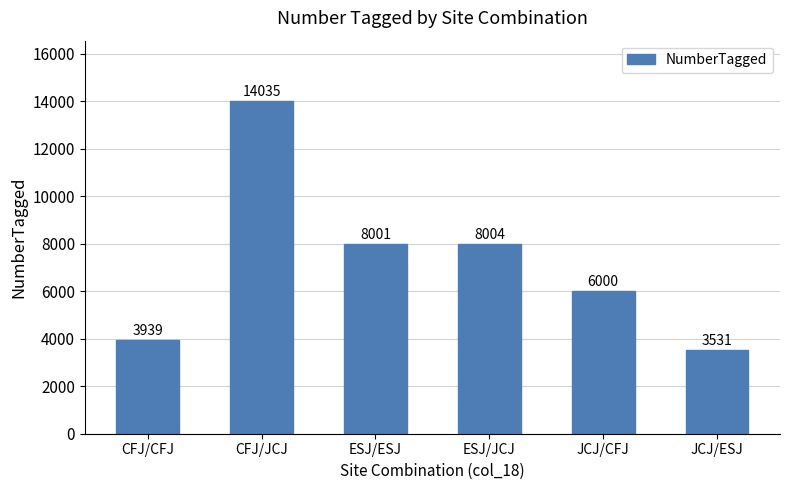

Reading left to right, extract all data points from this chart.

3939	14035	8001	8004	6000	3531